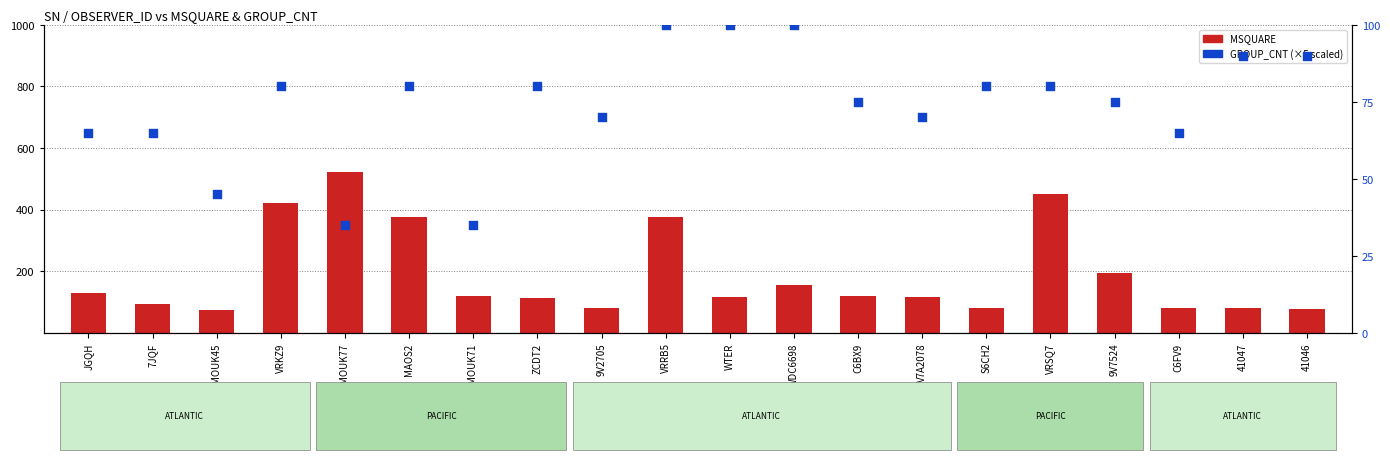

What are all the series names shown in the legend?

MSQUARE, GROUP_CNT (scaled)